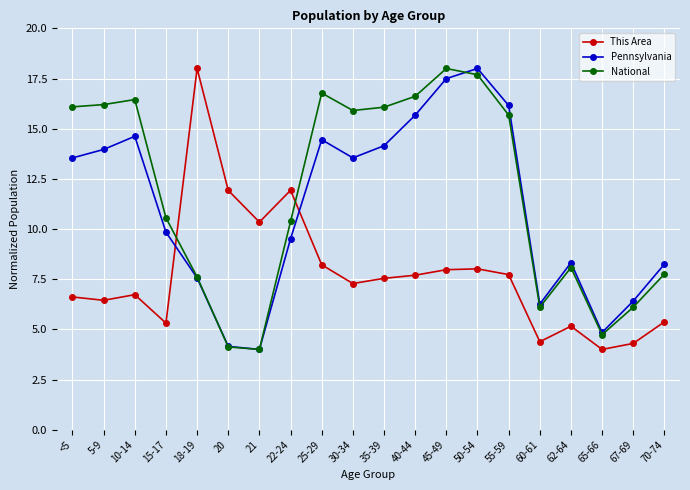

What is the total value across all series at 30-34?

36.7